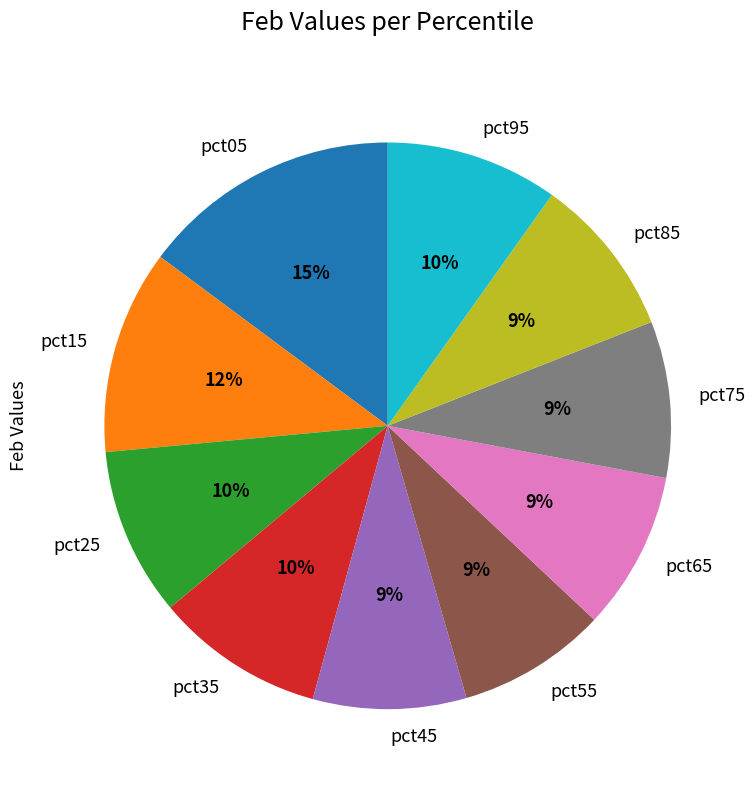

What percentage is the pct95 slice, to the nearest percent?

10%